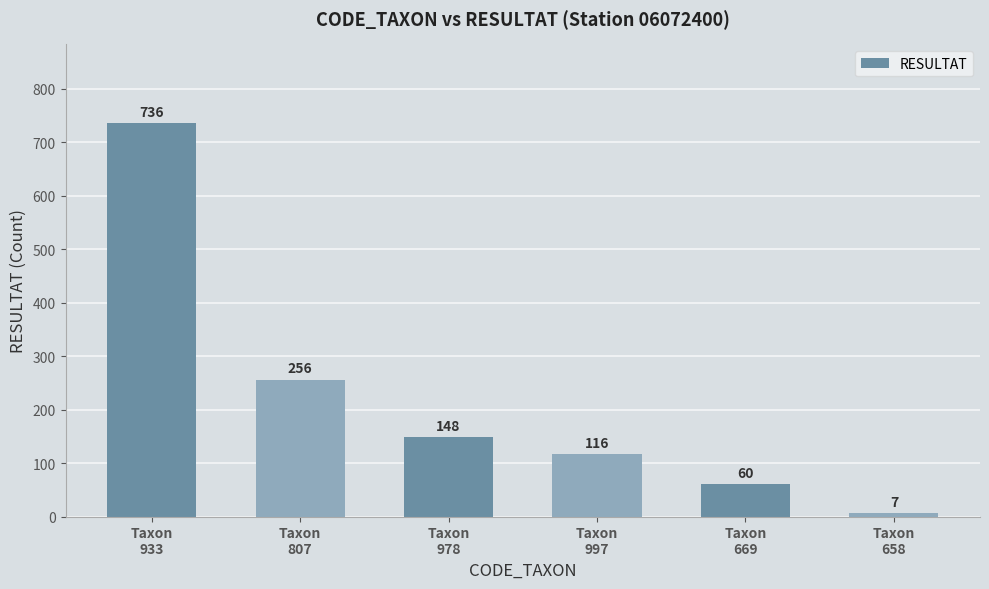

Reading right to left, transcribe all the data shown in this chart.

7	60	116	148	256	736